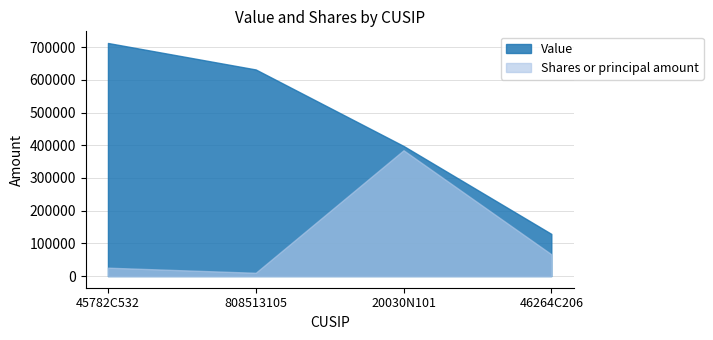

What is the value of the Shares or principal amount point at the 2nd from the left?

10000